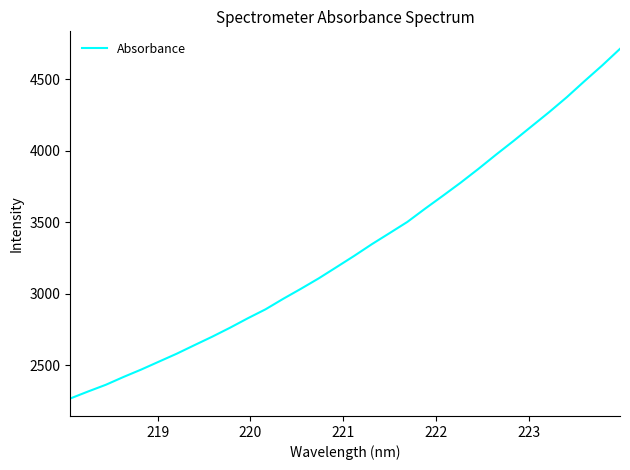

What is the maximum value shown in the chart?

4714.1